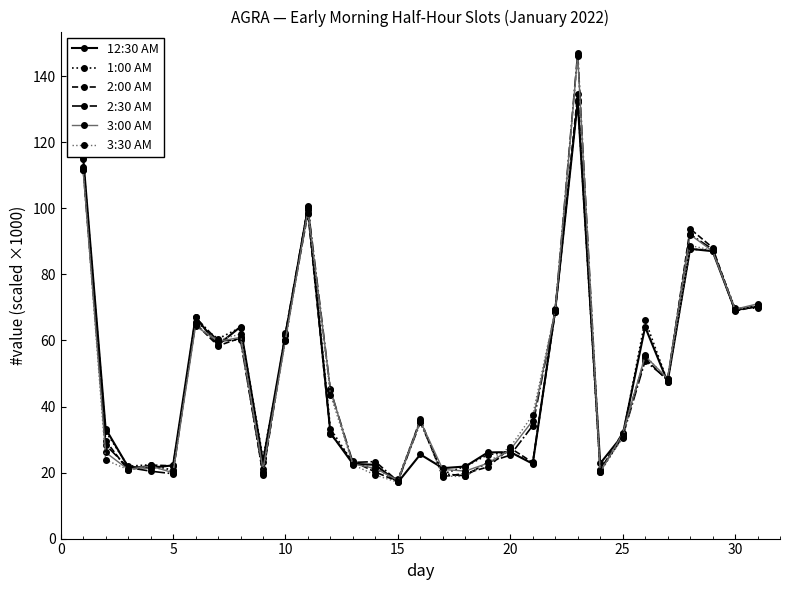

How many lines are shown in the chart?

6